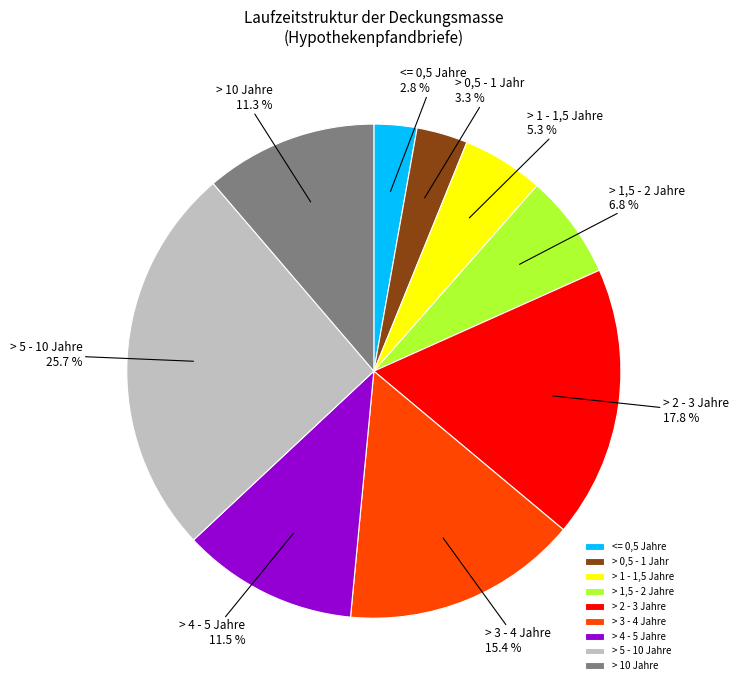

What percentage do <= 0,5 Jahre and > 5 - 10 Jahre together represent?

28.5%